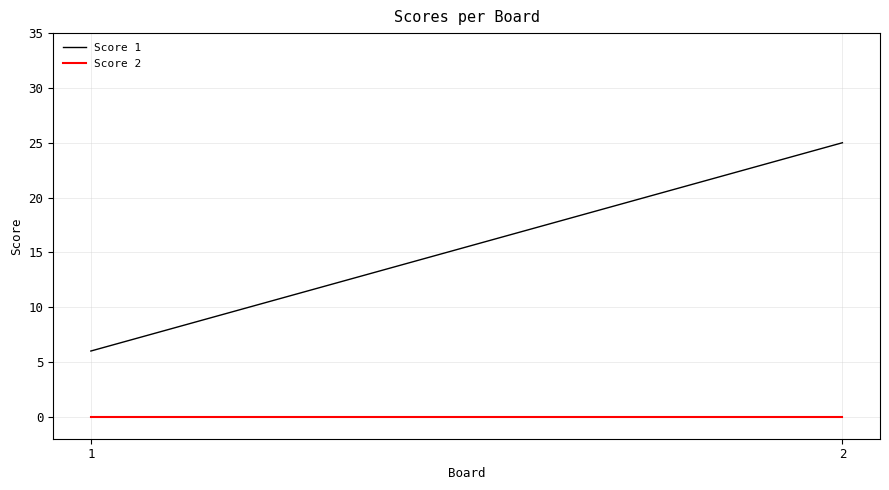

What is the maximum value shown in the chart?

25